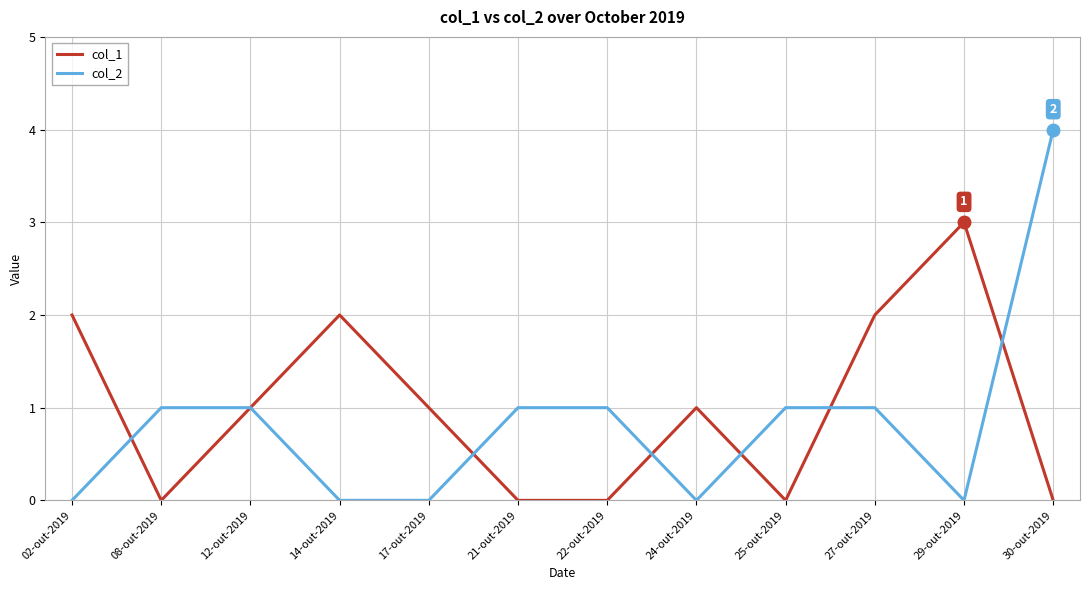

Reading left to right, list all the values displayed in this chart.

col_1: 2	0	1	2	1	0	0	1	0	2	3	0
col_2: 0	1	1	0	0	1	1	0	1	1	0	4